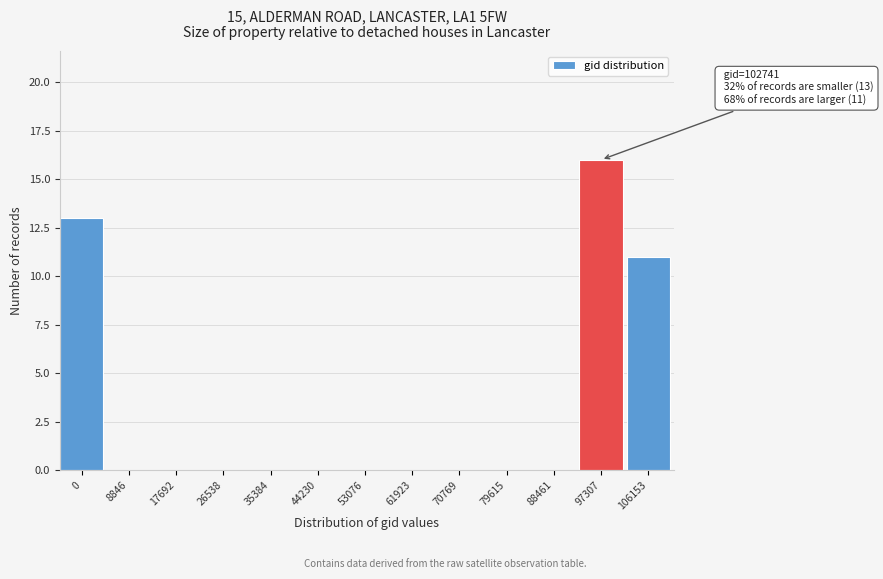

What is the sum of all values?

40